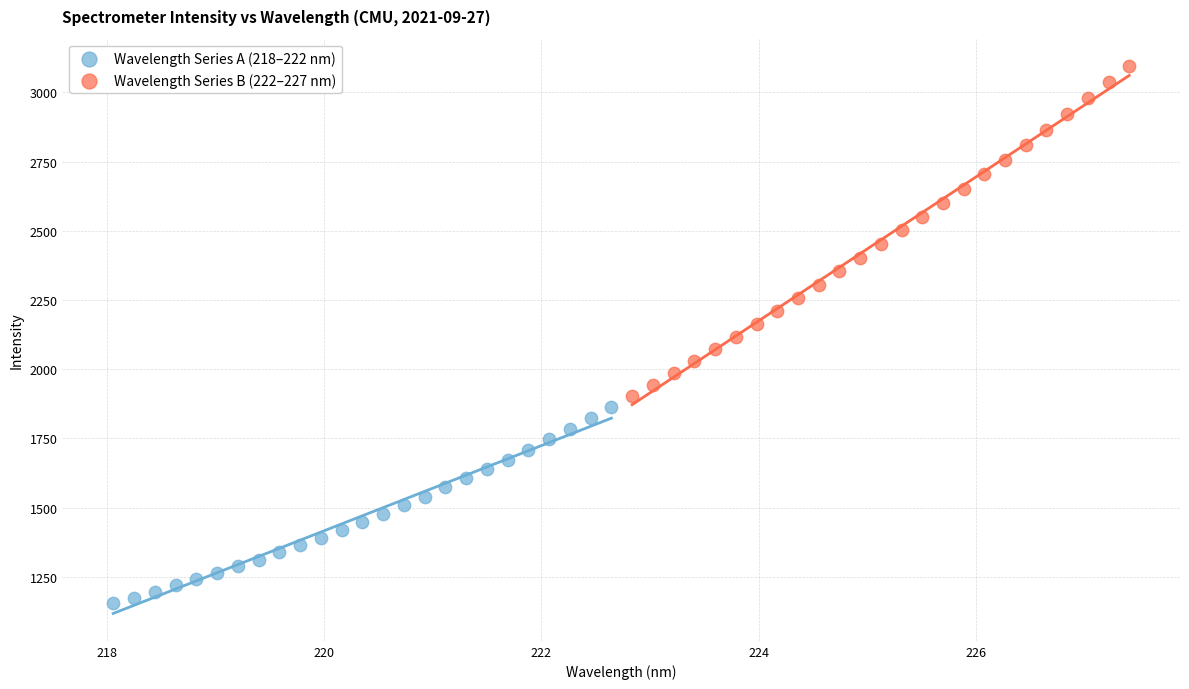

Which series reaches the maximum Y coordinate?

Wavelength Series B (222–227 nm)